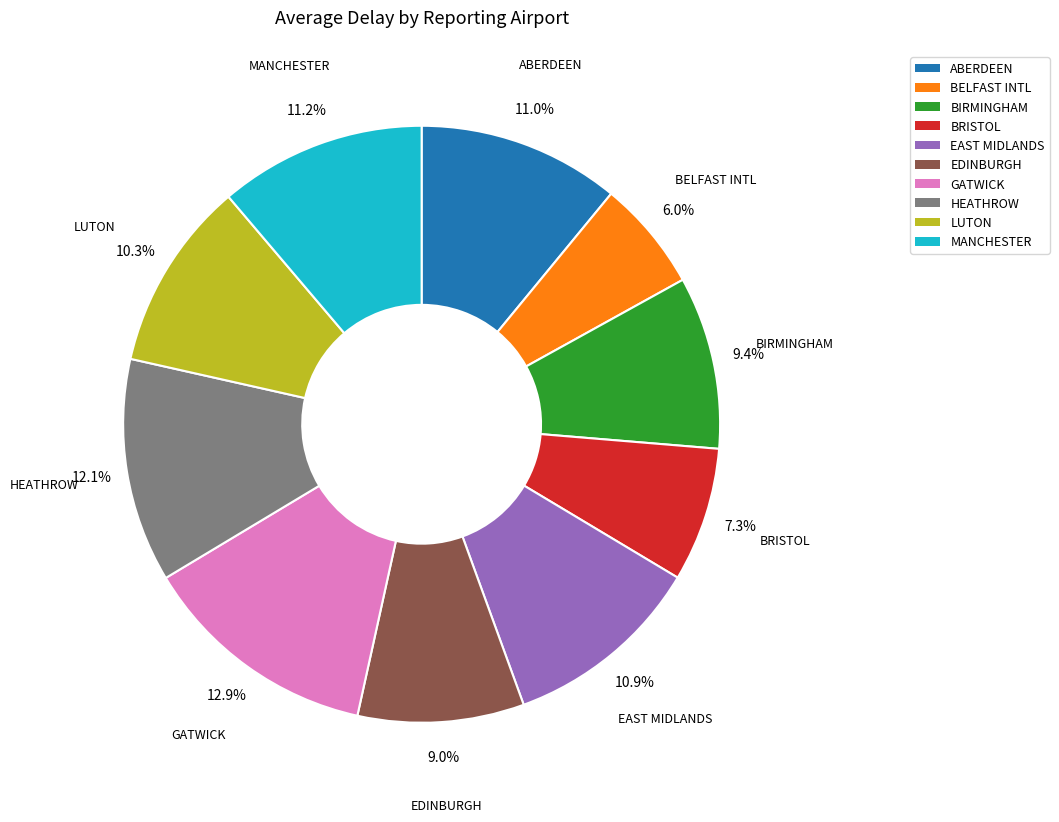

Does any single category account for the majority?

No